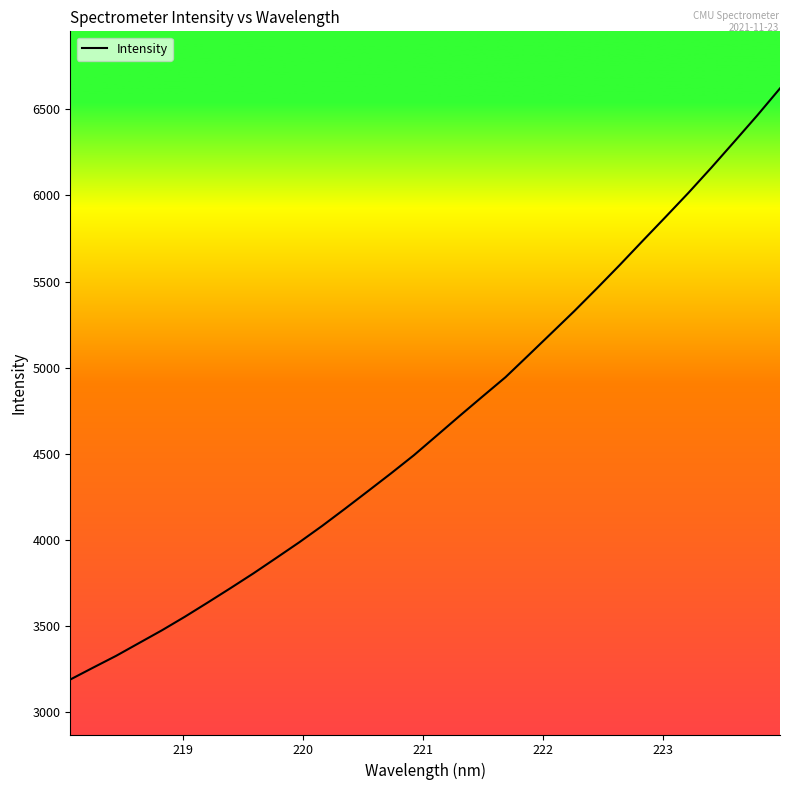

What is the difference between the maximum and minimum values?

3430.2